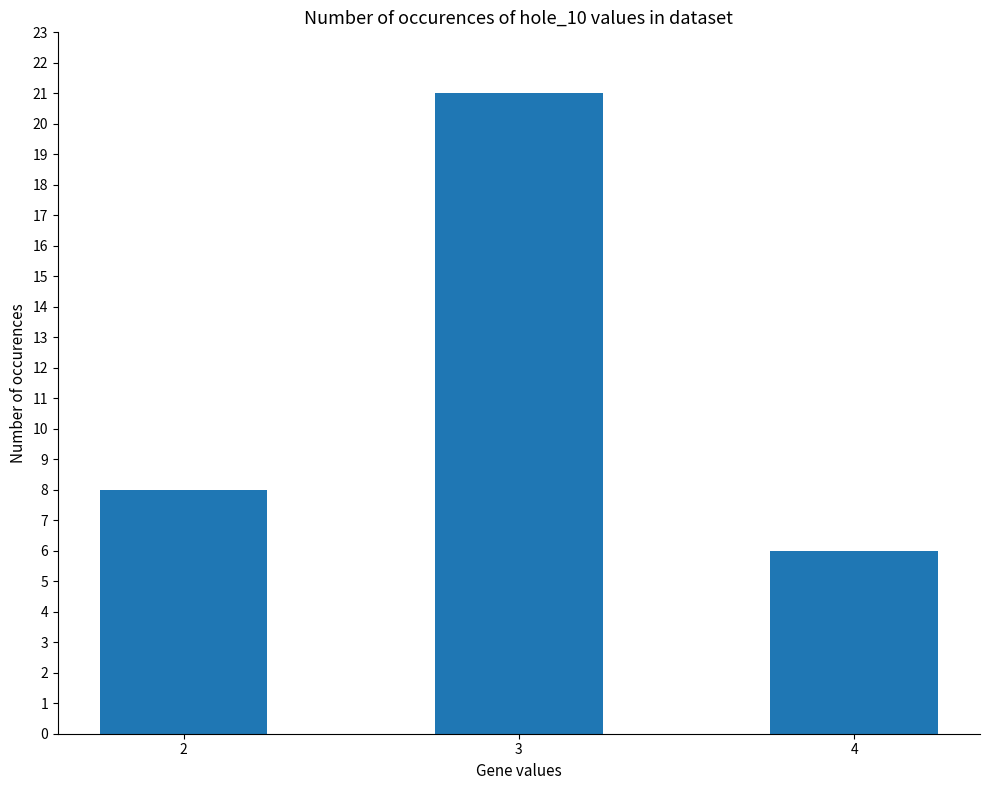

Count the number of categories in the chart.

3